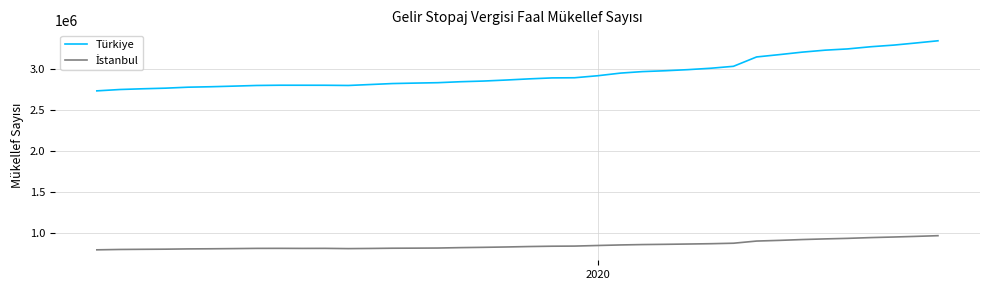

What is the minimum value for Türkiye?

2729081